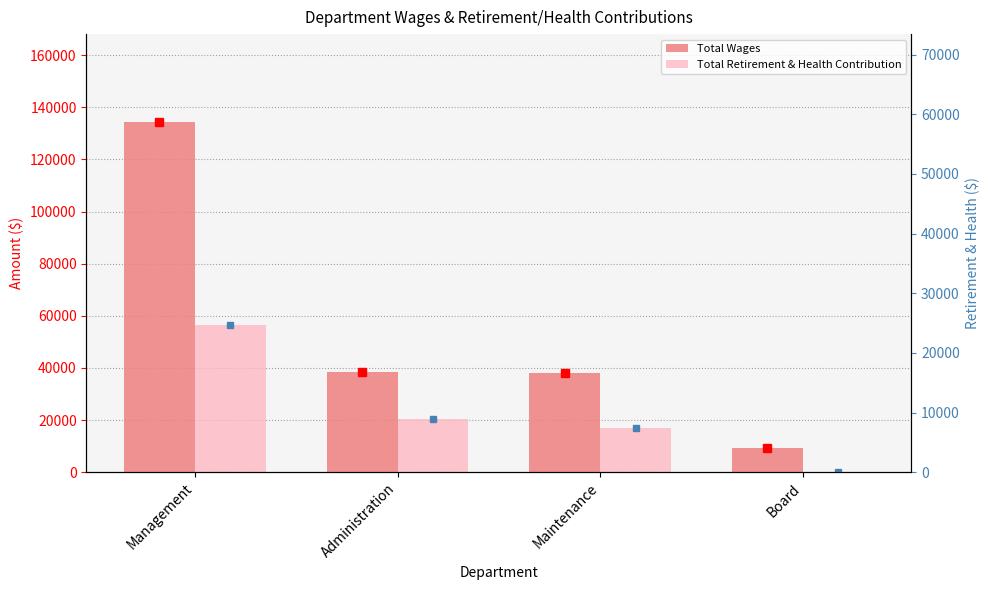

True or false: Total Wages has a value of 38135 at Maintenance.

True